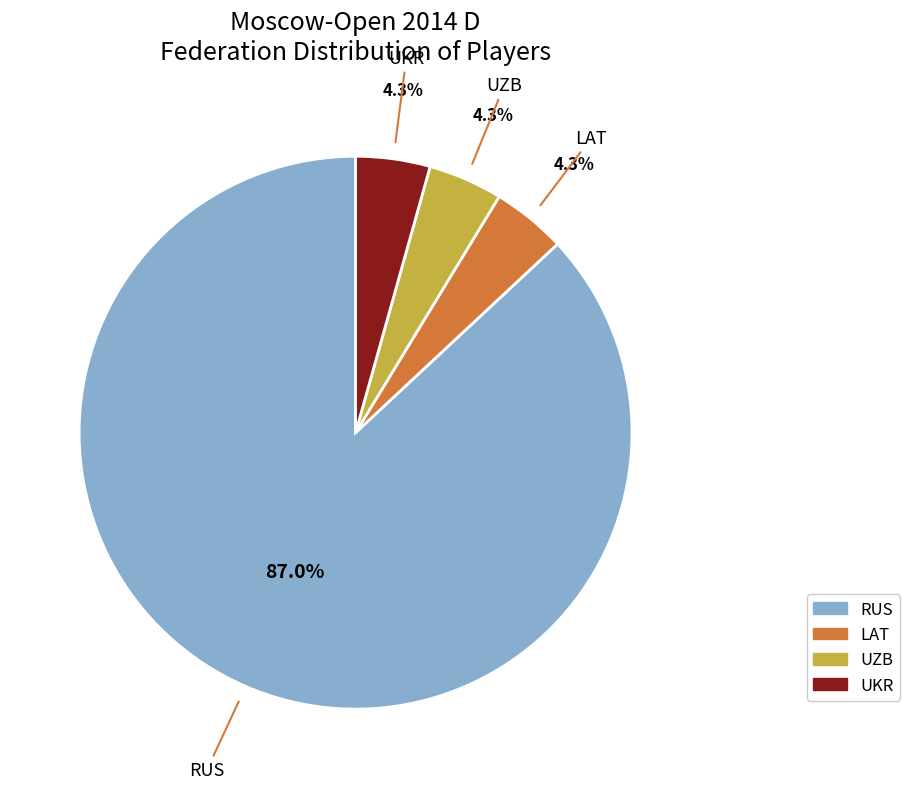

What portion of the pie excludes UZB?

95.7%